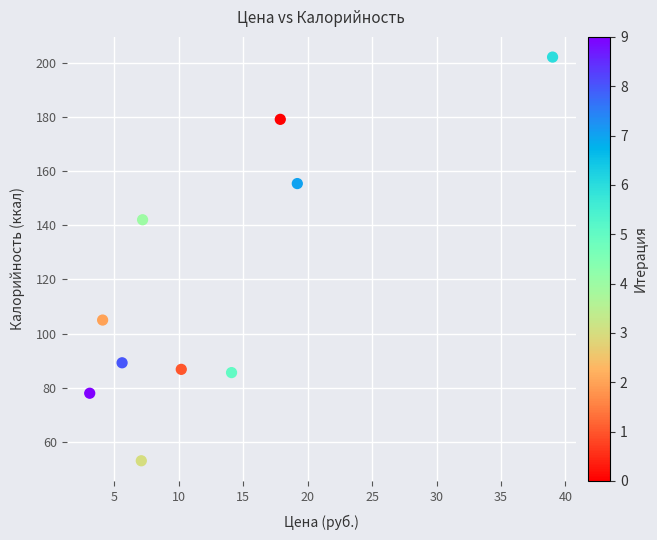

What is the range of Y values (max minus min)?

148.9